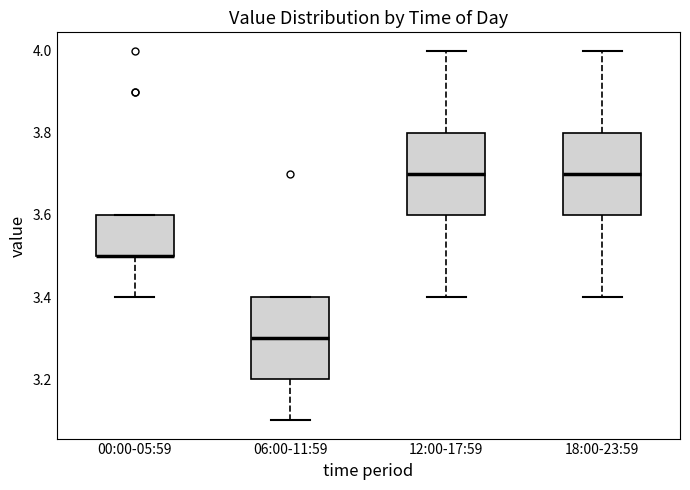

Reading left to right, transcribe this box plot: for each box, give where its median line is, the range the box spans, and where its two whiskers end, as read against the y-axis. The values are not printed on the chart, so give them approximately, as read against the axis.

00:00-05:59: median 3.5 (drawn on the box's lower edge), box 3.5 to 3.6, whiskers 3.4 to 3.6
06:00-11:59: median 3.3, box 3.2 to 3.4, whiskers 3.1 to 3.4
12:00-17:59: median 3.7, box 3.6 to 3.8, whiskers 3.4 to 4.0
18:00-23:59: median 3.7, box 3.6 to 3.8, whiskers 3.4 to 4.0